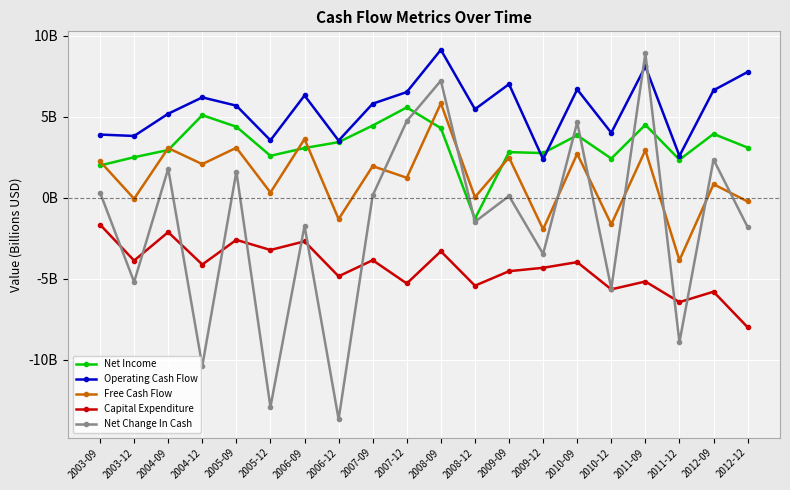

What is the value of the Net Income point at the 20th from the left?

3.1